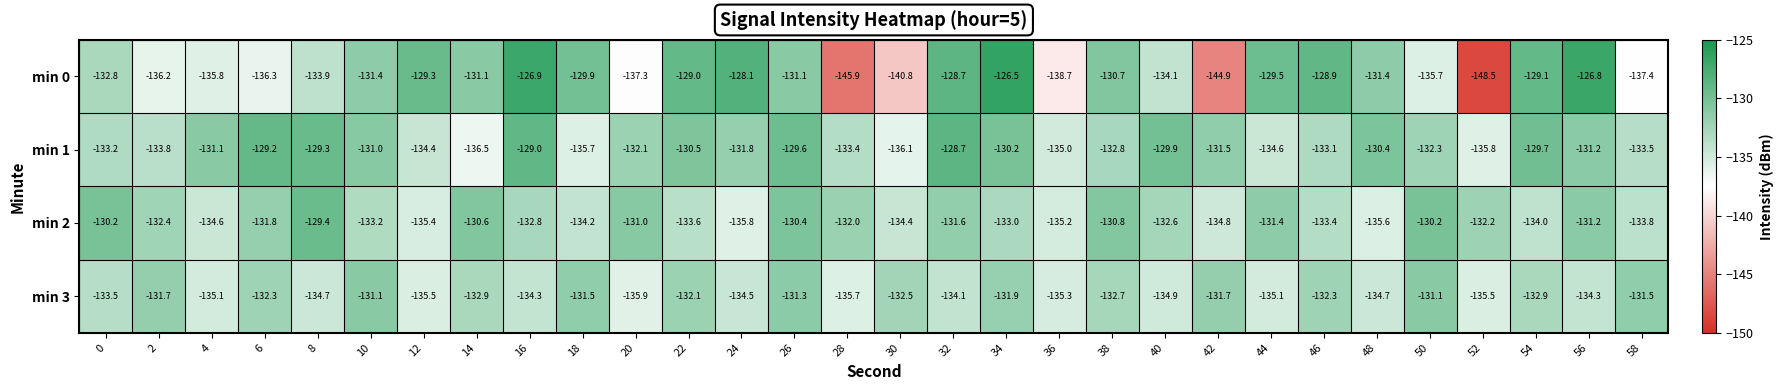

At 12, list the series in order from smallest to largest.

min 3, min 2, min 1, min 0